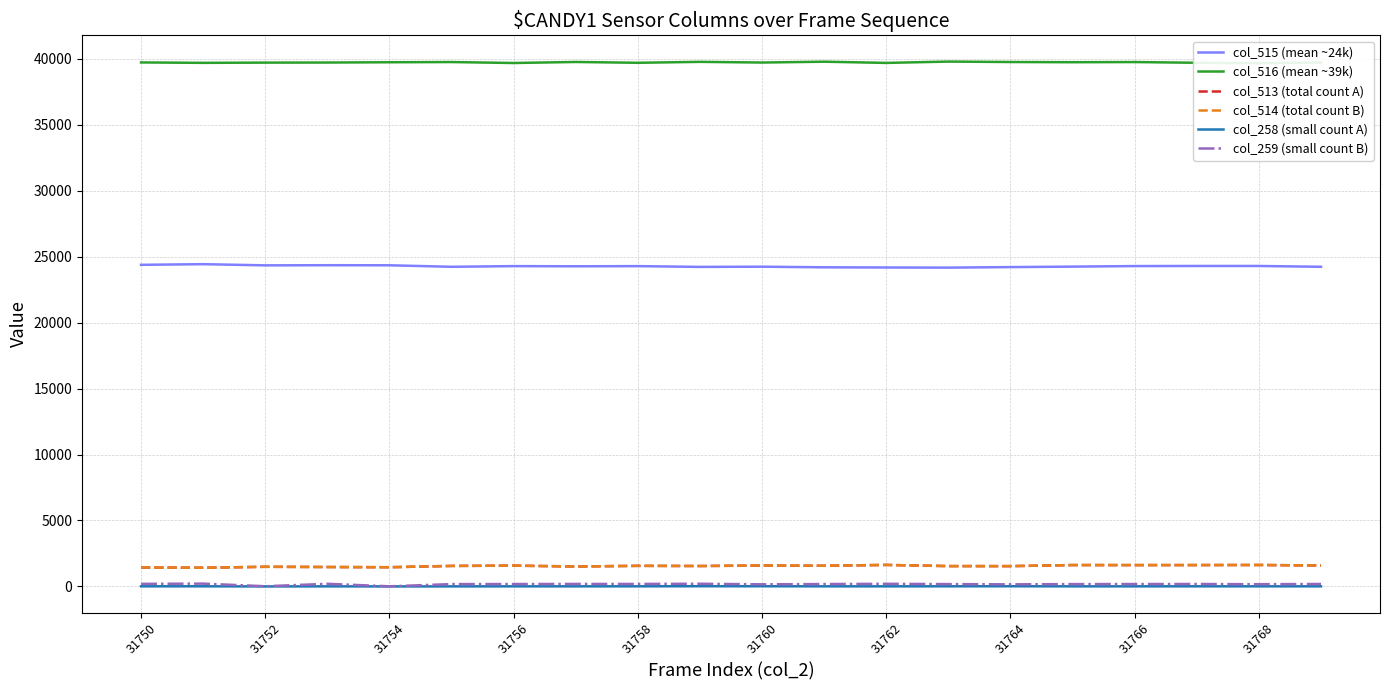

The col_513 (total count A) series shows 1436 at 31750. True or false?

True